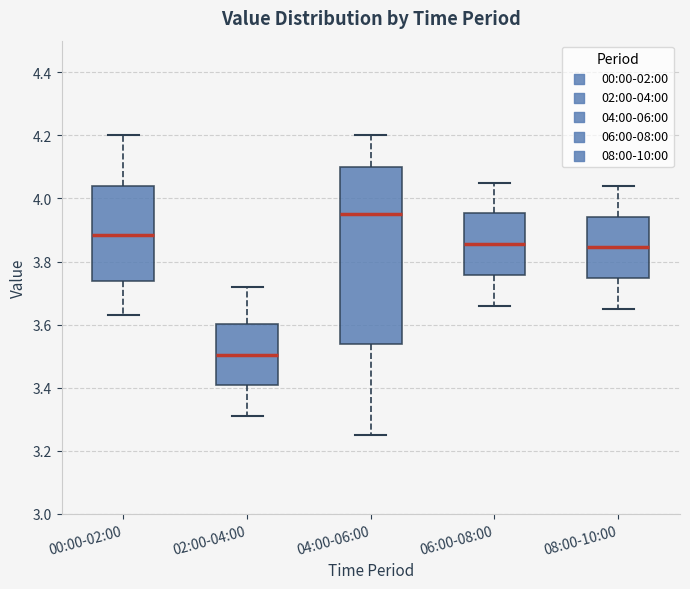

Where does the median line of the box for 06:00-08:00 sit on the y-axis? The values are not printed on the chart, so give them approximately, as read against the axis.

3.86